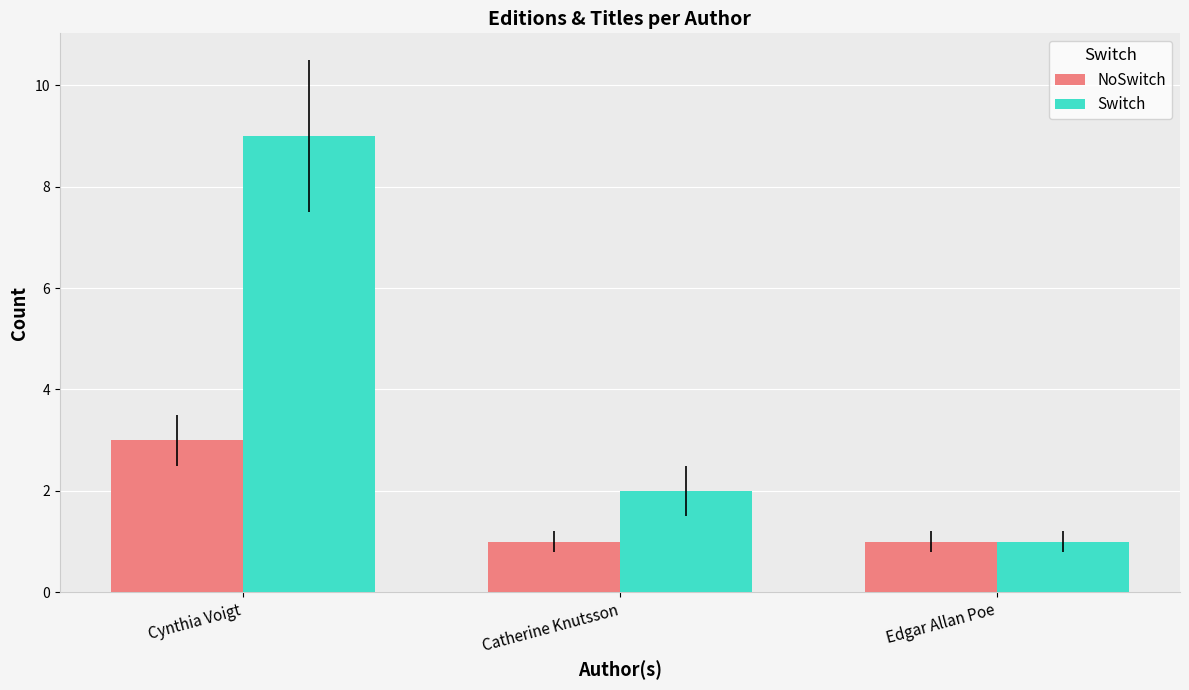

What is the value of the NoSwitch bar at the 3rd from the left?

1